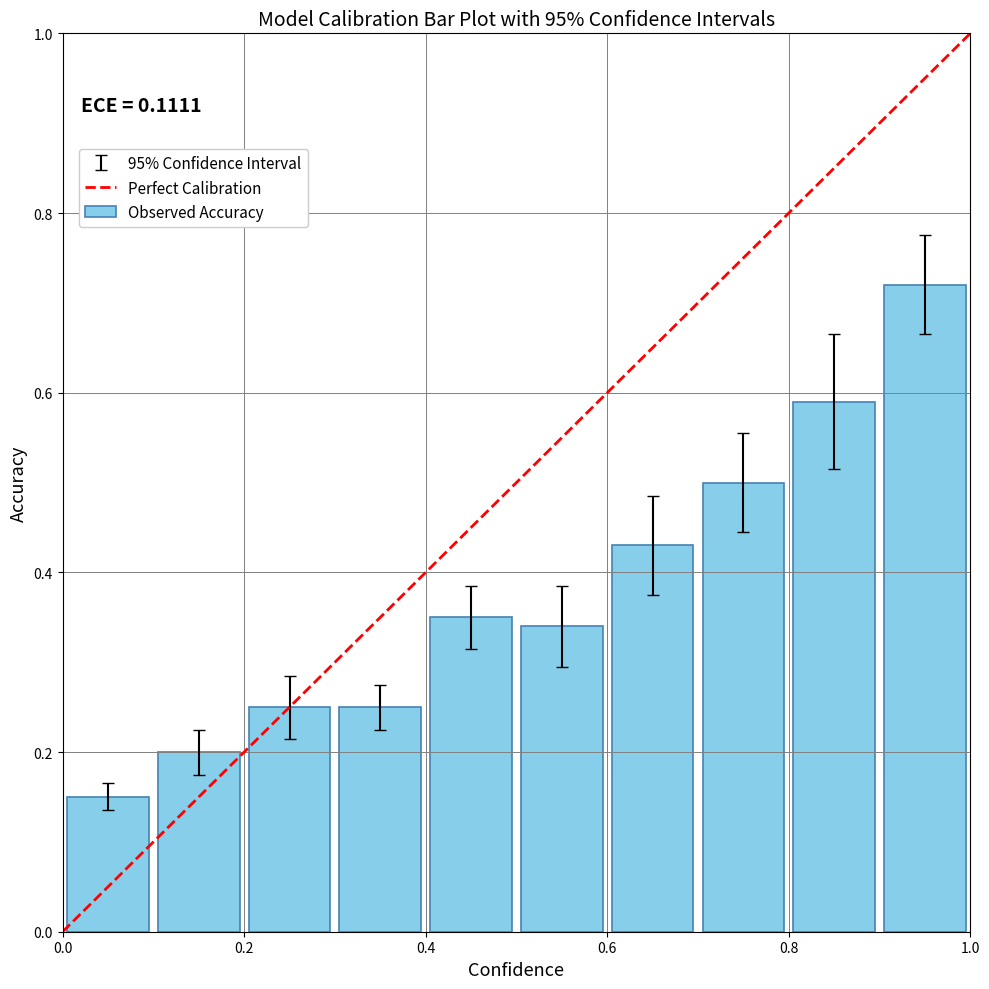

What is the sum of all values?

3.8